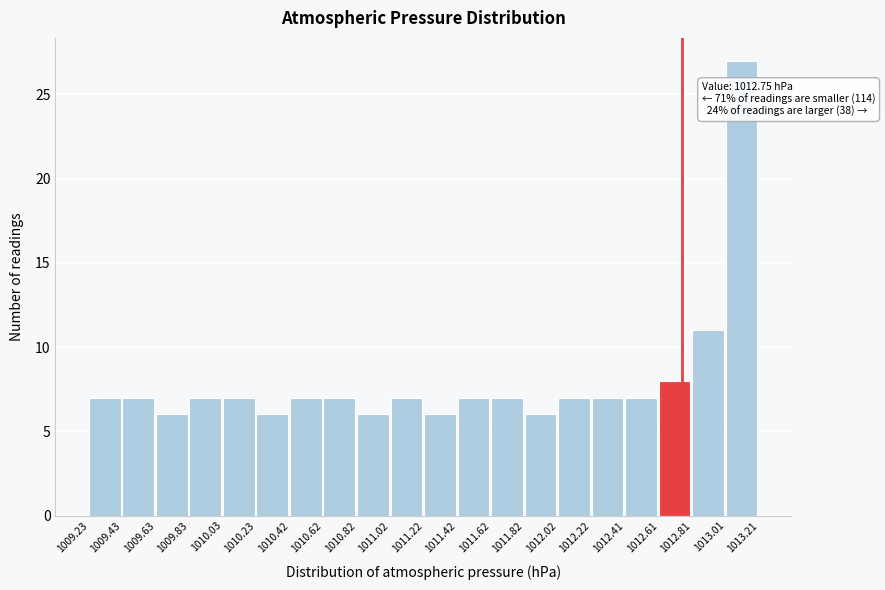

Over which range of the x-axis is the bar tallest?

1013.01 to 1013.21